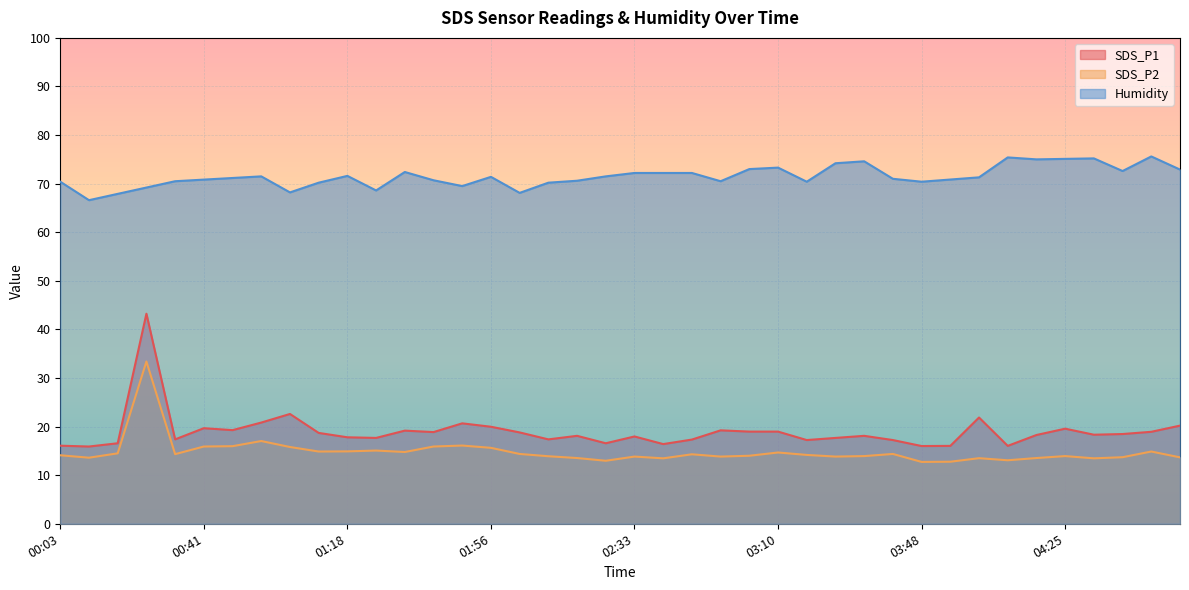

List the labels in order of SDS_P1 value, smallest first.

00:11, 03:48, 03:55, 04:11, 00:03, 02:40, 00:18, 02:26, 03:18, 03:40, 02:48, 00:33, 02:11, 01:26, 03:25, 01:18, 02:33, 02:18, 03:33, 04:18, 04:33, 04:40, 01:11, 02:03, 01:41, 04:48, 03:03, 03:10, 01:33, 02:55, 00:48, 04:25, 00:41, 01:56, 04:56, 01:48, 00:56, 04:03, 01:03, 00:26